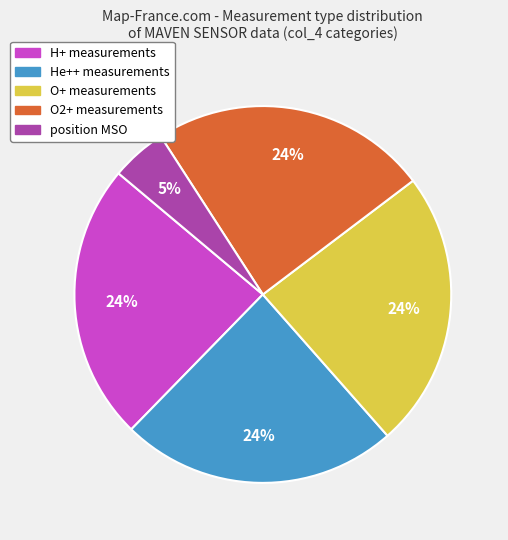

What is the smallest slice in the pie chart?

position MSO